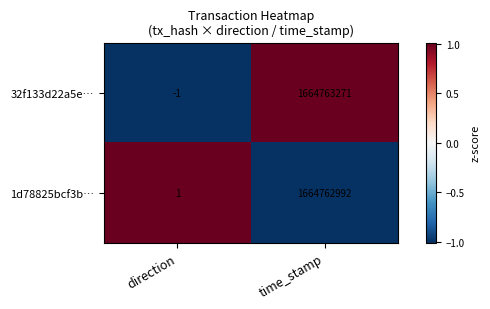

Which series has the largest total across all categories?

32f133d22a5e…